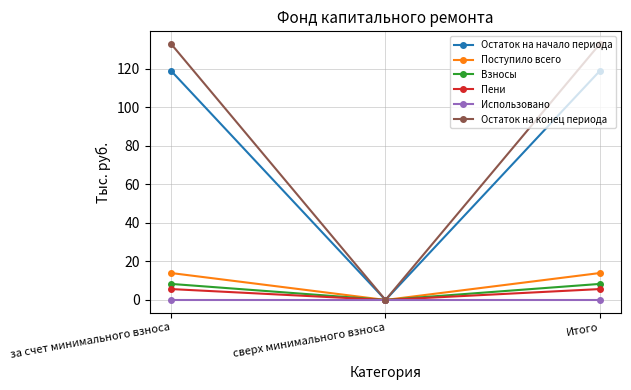

What value does the Остаток на конец периода series have at Итого?

132.7